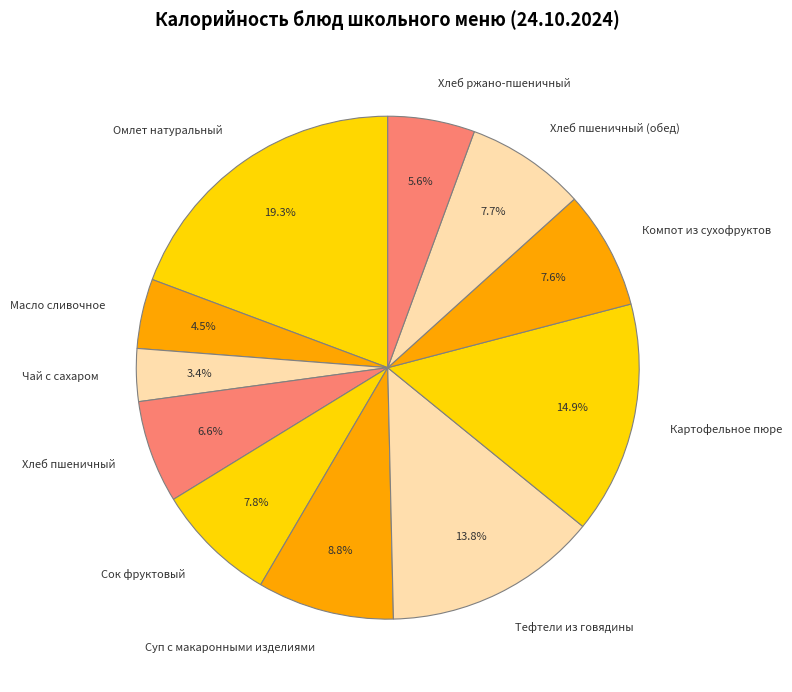

Which category has the biggest portion of the pie?

Омлет натуральный